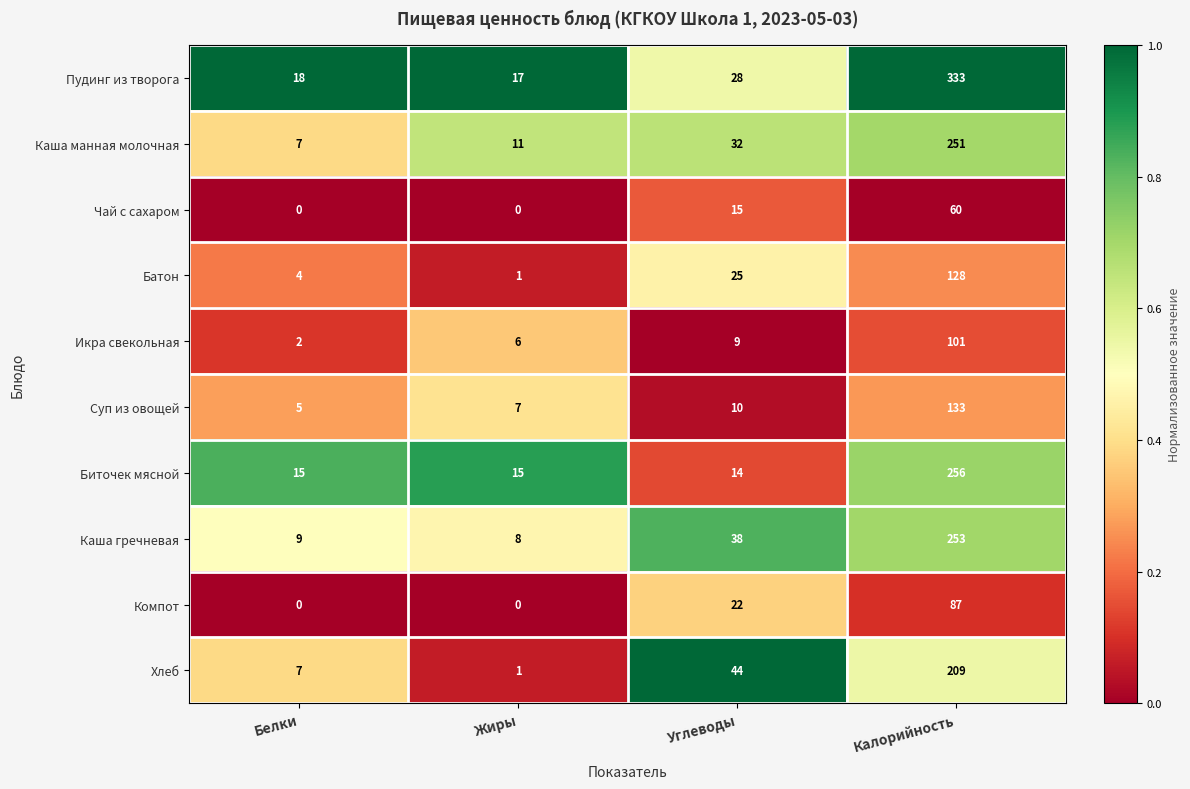

The Биточек мясной series shows 256 at Калорийность. True or false?

True